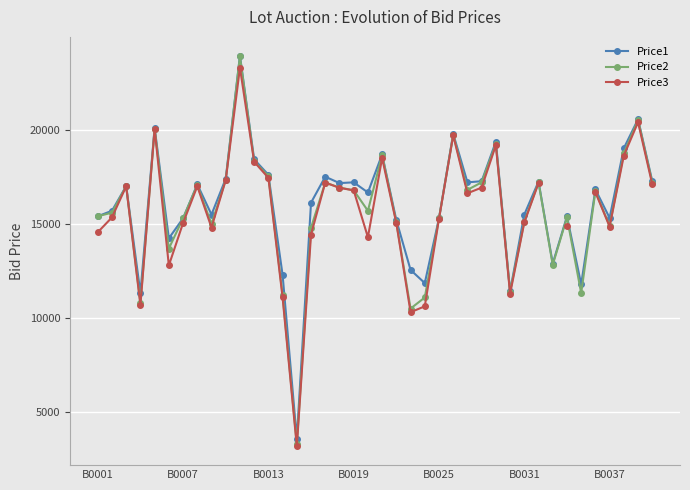

How many data points does each series have?

40